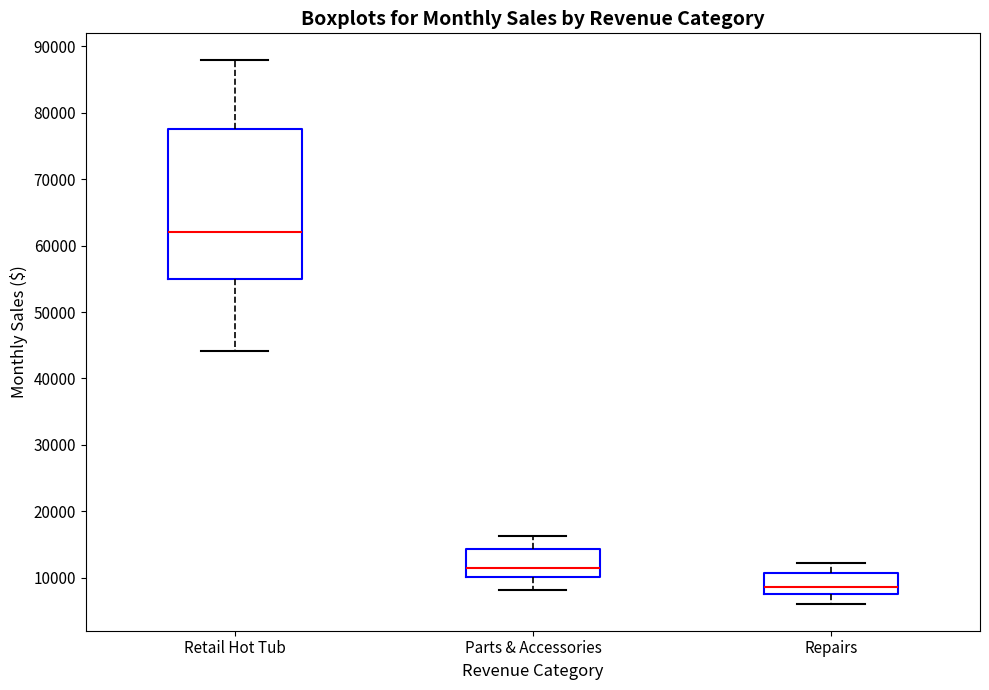

Where is the upper edge of the box for Retail Hot Tub on the y-axis? The values are not printed on the chart, so give them approximately, as read against the axis.

78000